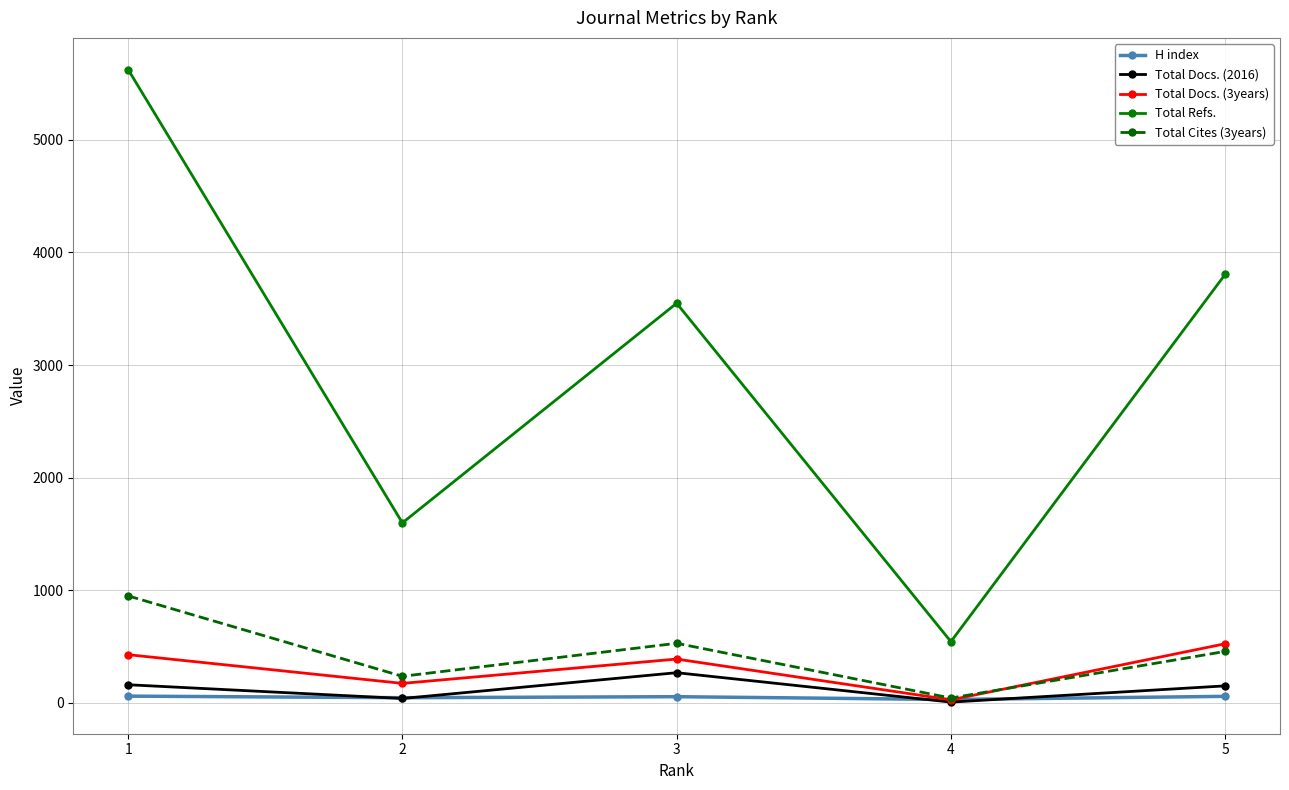

True or false: Total Refs. and Total Cites (3years) intersect in this chart.

False